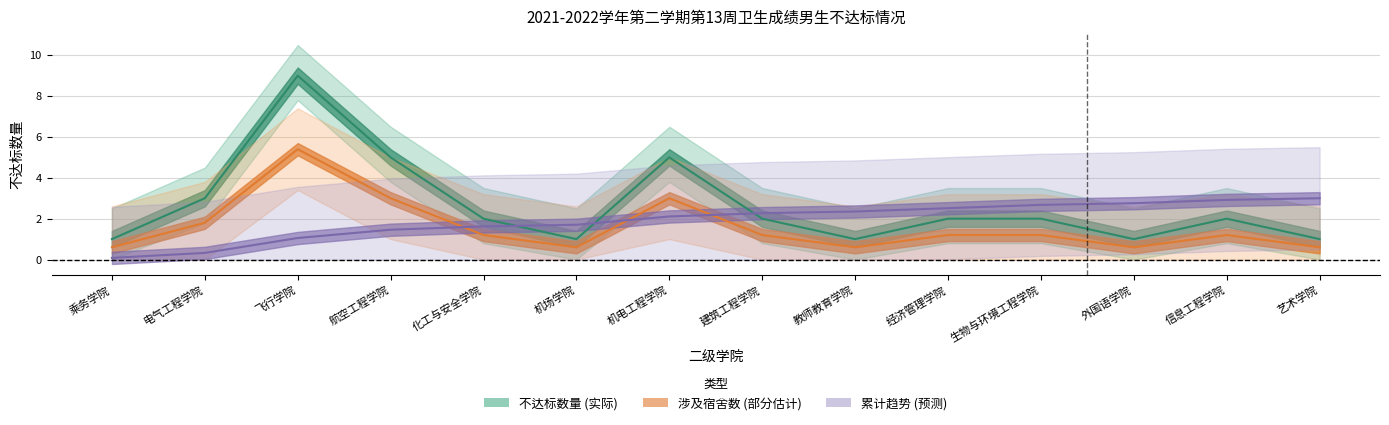

True or false: 不达标数量 has more than 1 points higher than both neighbors.

True